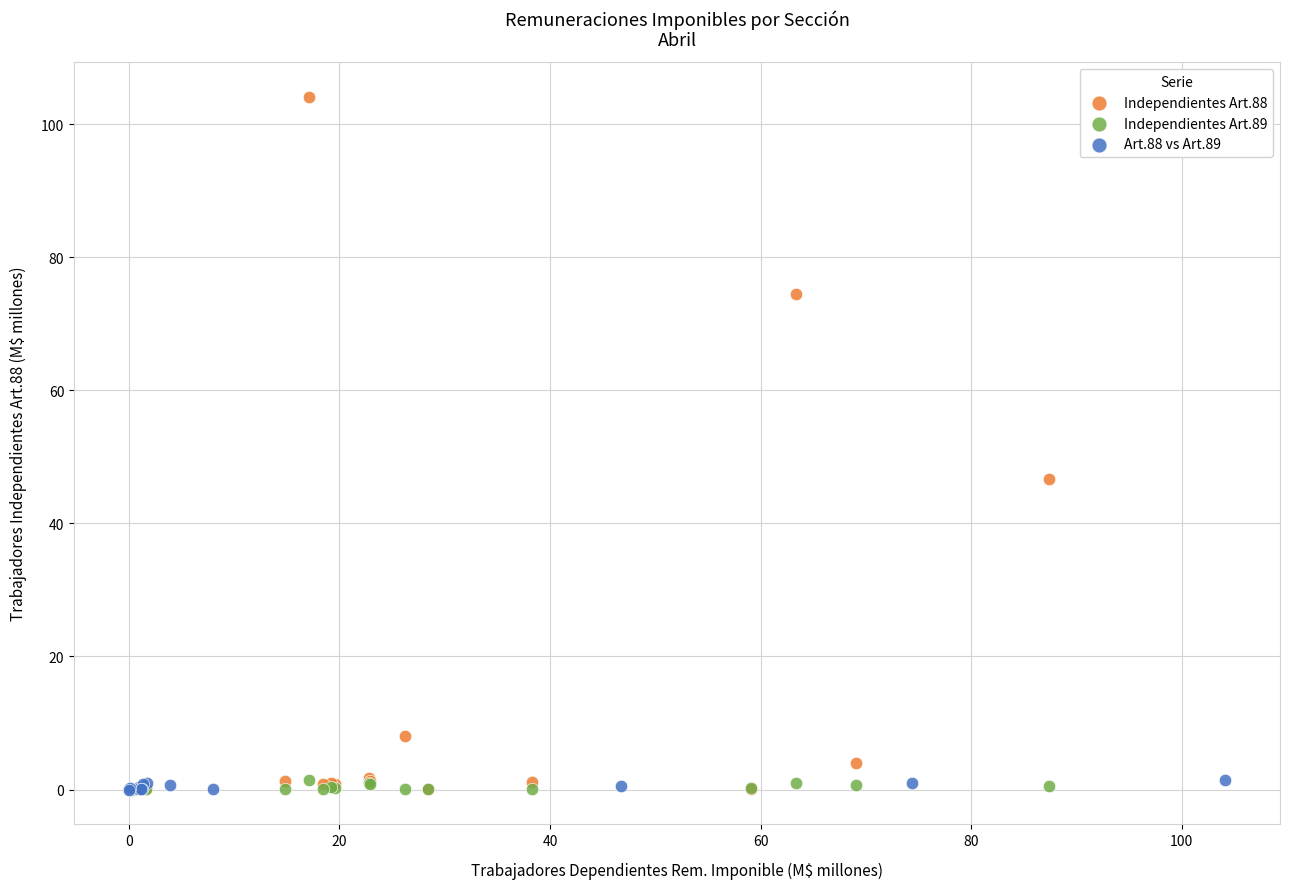

Which series has the largest Y range (max minus min)?

Independientes Art.88